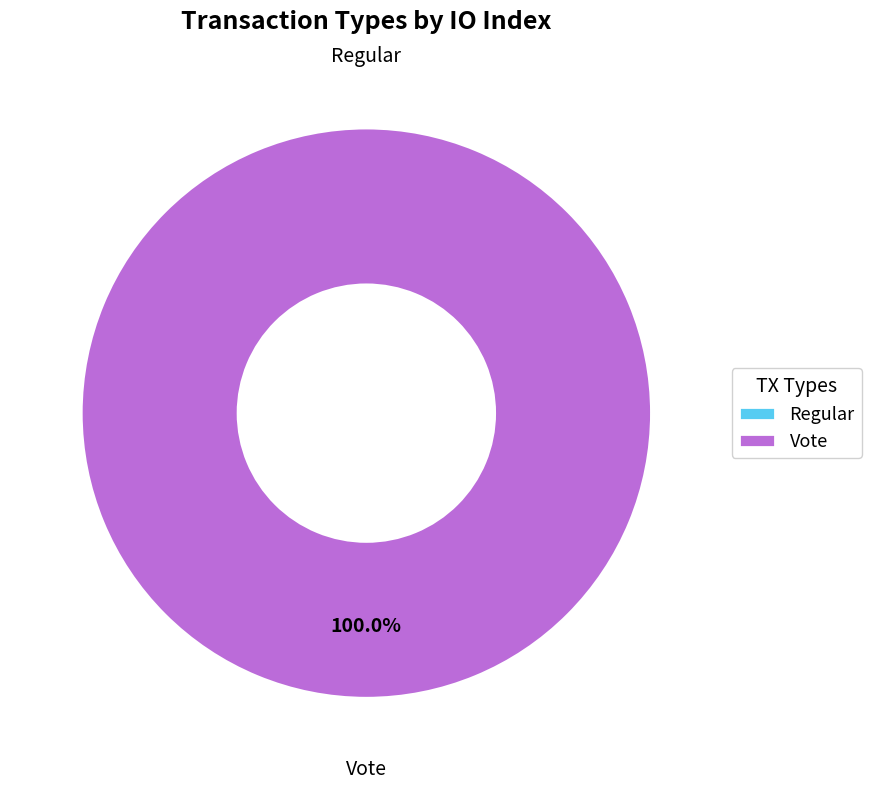

Do Vote and Regular together represent more than half of the pie?

Yes